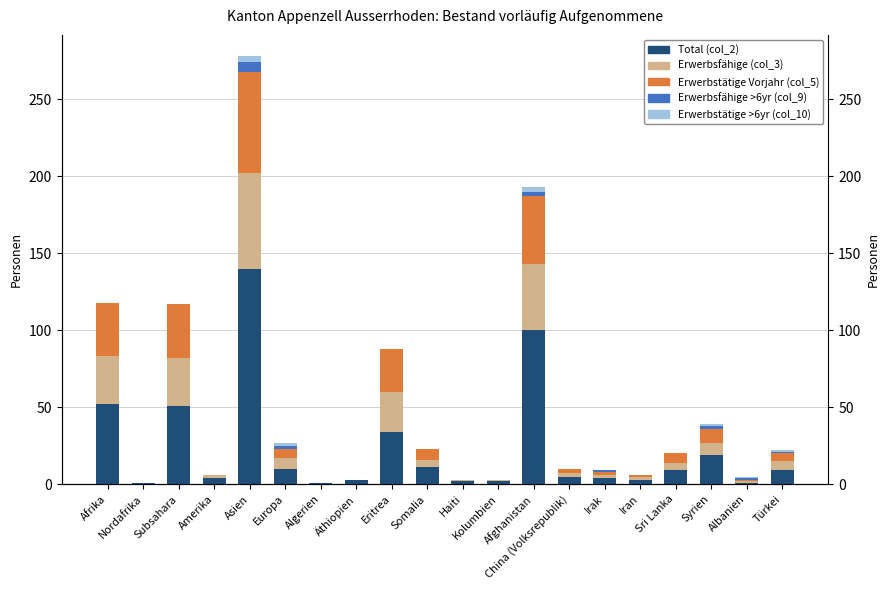

Where is Erwerbstätige >6yr (col_10) nearest to the value 2?

Europa